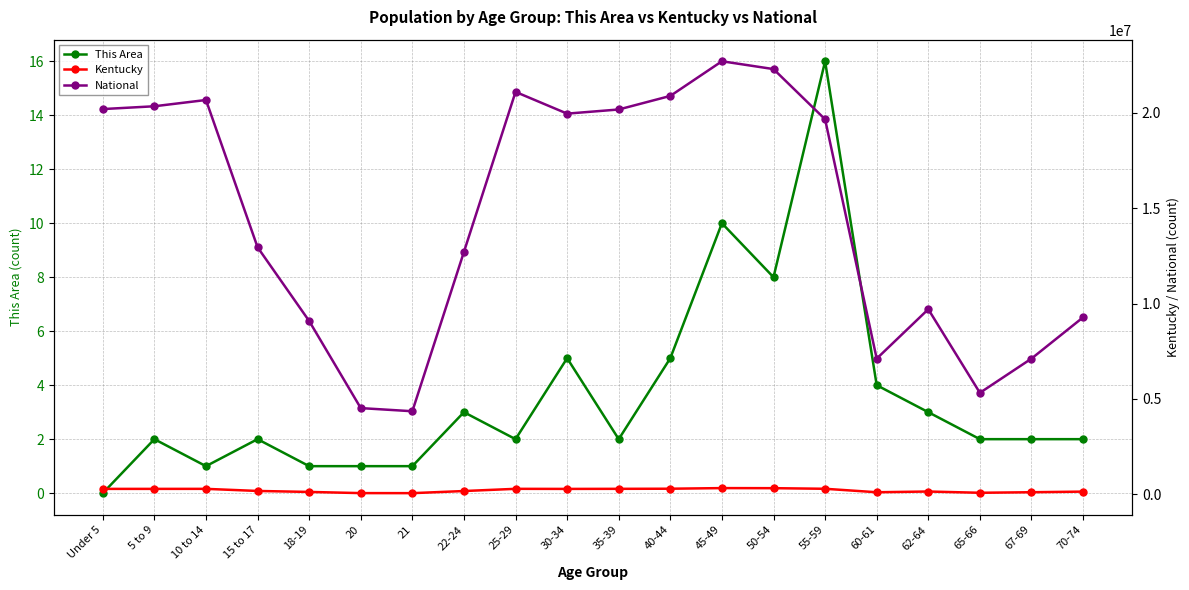

What value does the Kentucky series have at 65-66, to the nearest 10?

78500